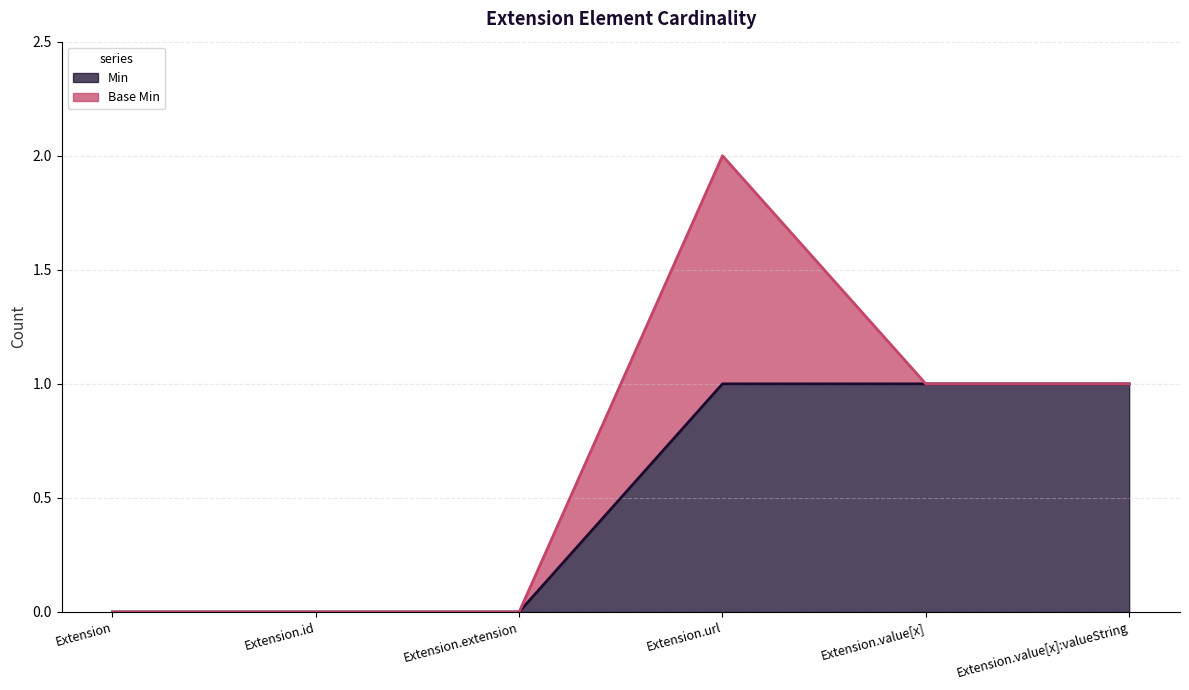

What is the change in value from Extension to Extension.url?

+1